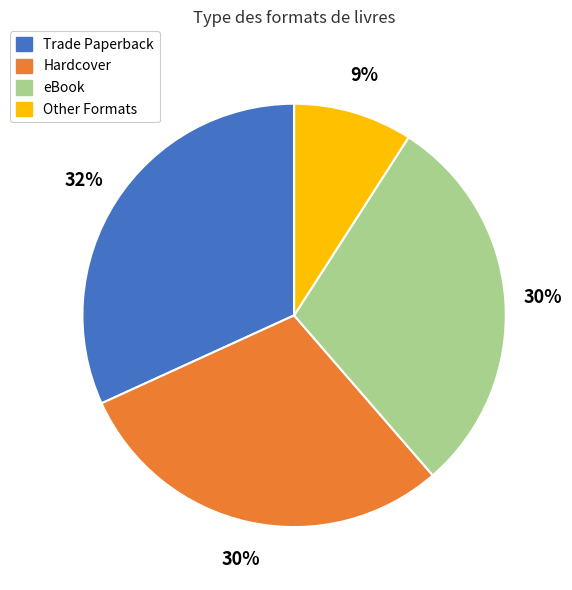

Is there a majority slice in this chart?

No